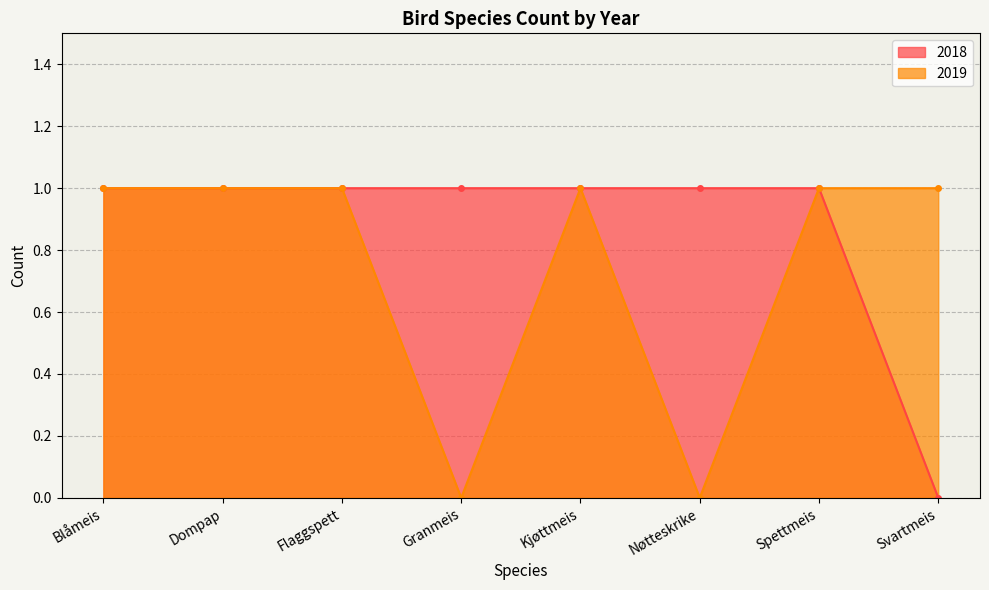

What is the total value across all series at Svartmeis?

1